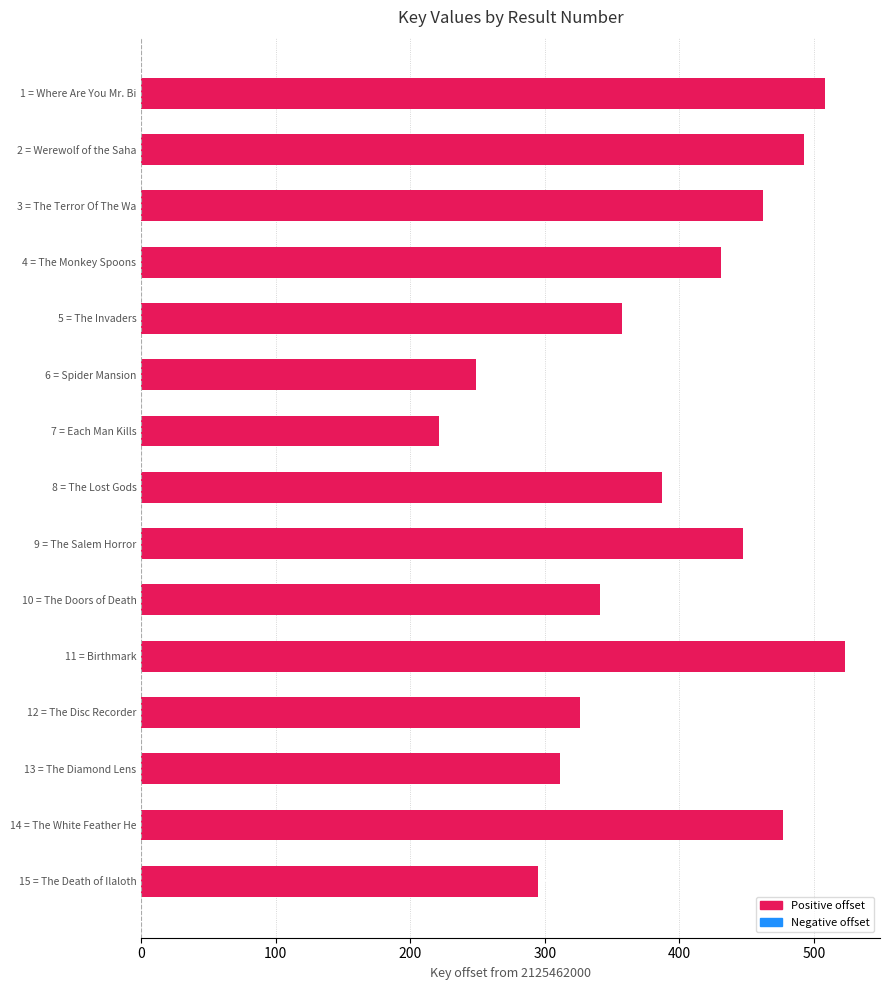

What is the ratio of the value at 10 = The Doors of Death to the value at 2 = Werewolf of the Saha?

0.7